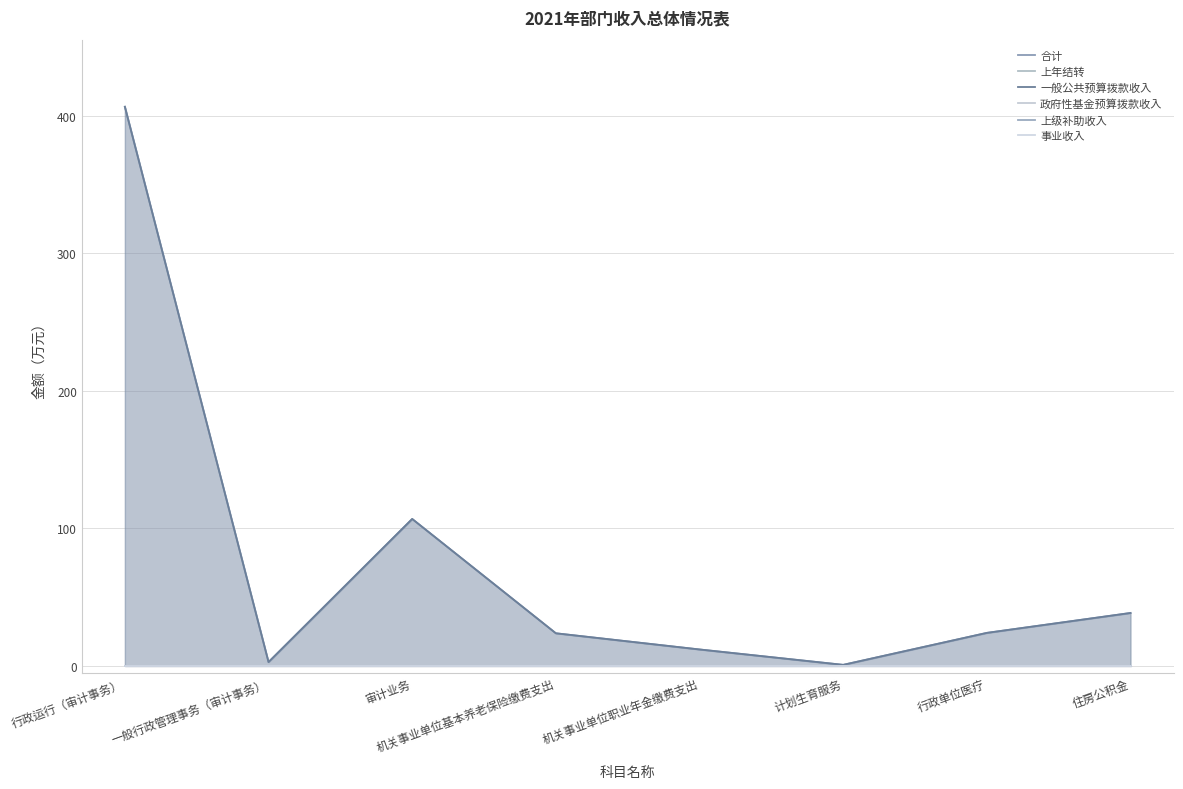

Between 审计业务 and 行政单位医疗, which series saw the biggest shift?

合计